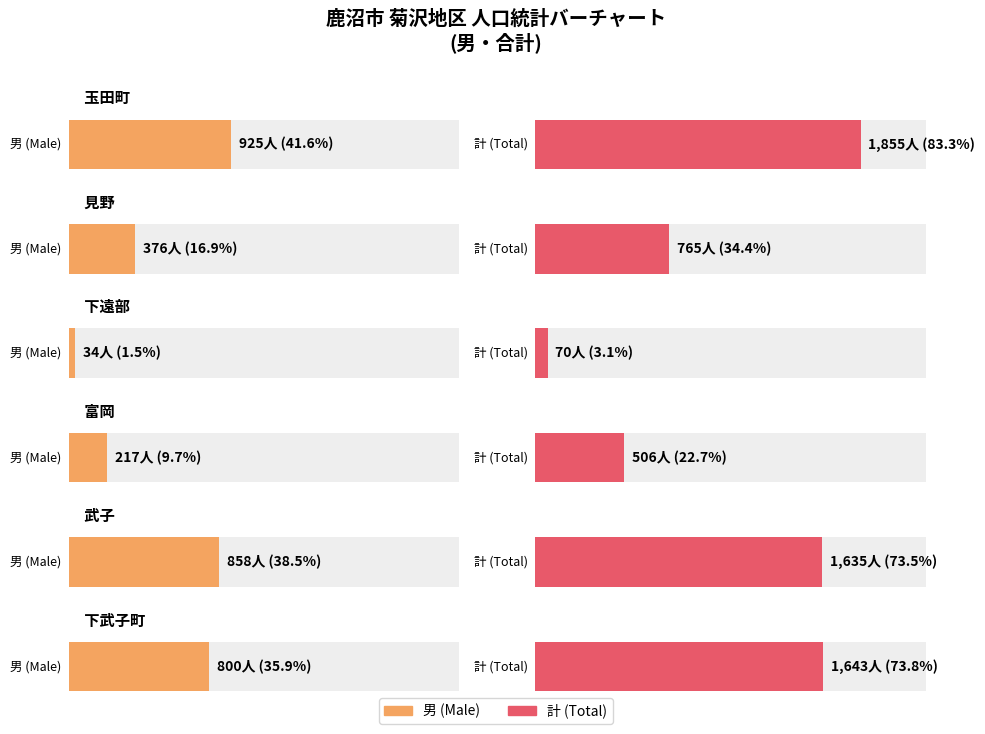

Does the chart contain any negative values?

No